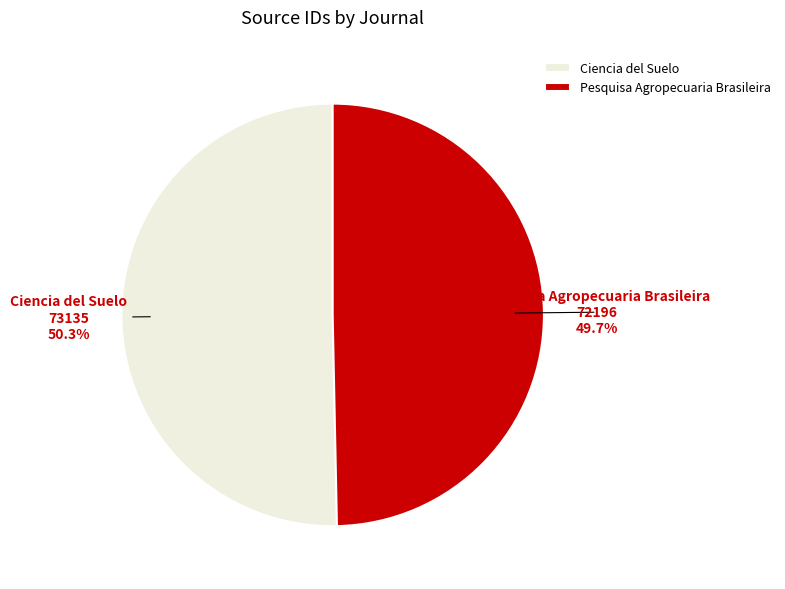

How much of the chart is everything except Ciencia del Suelo?

49.7%